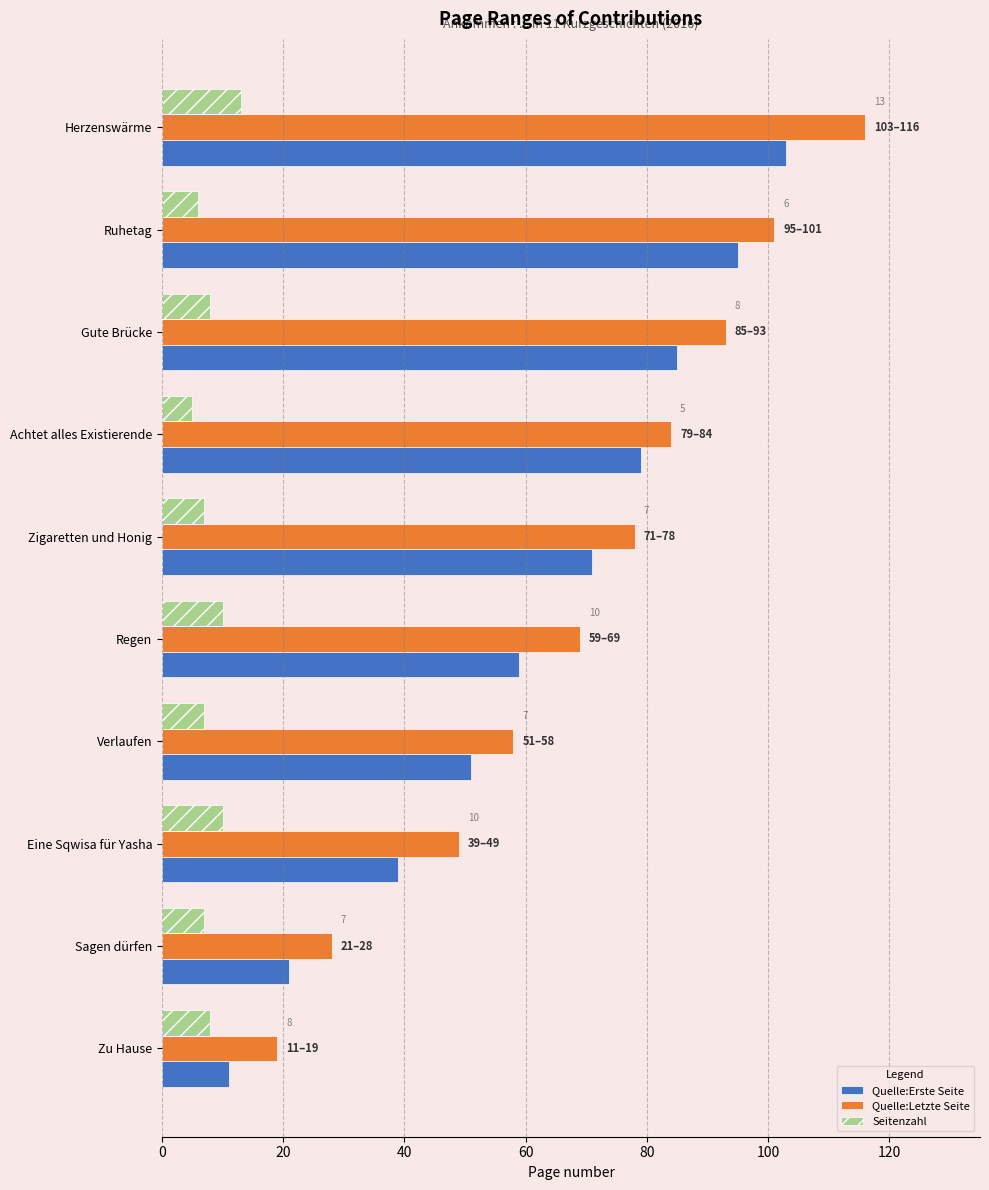

What is the minimum value for Quelle:Erste Seite?

11